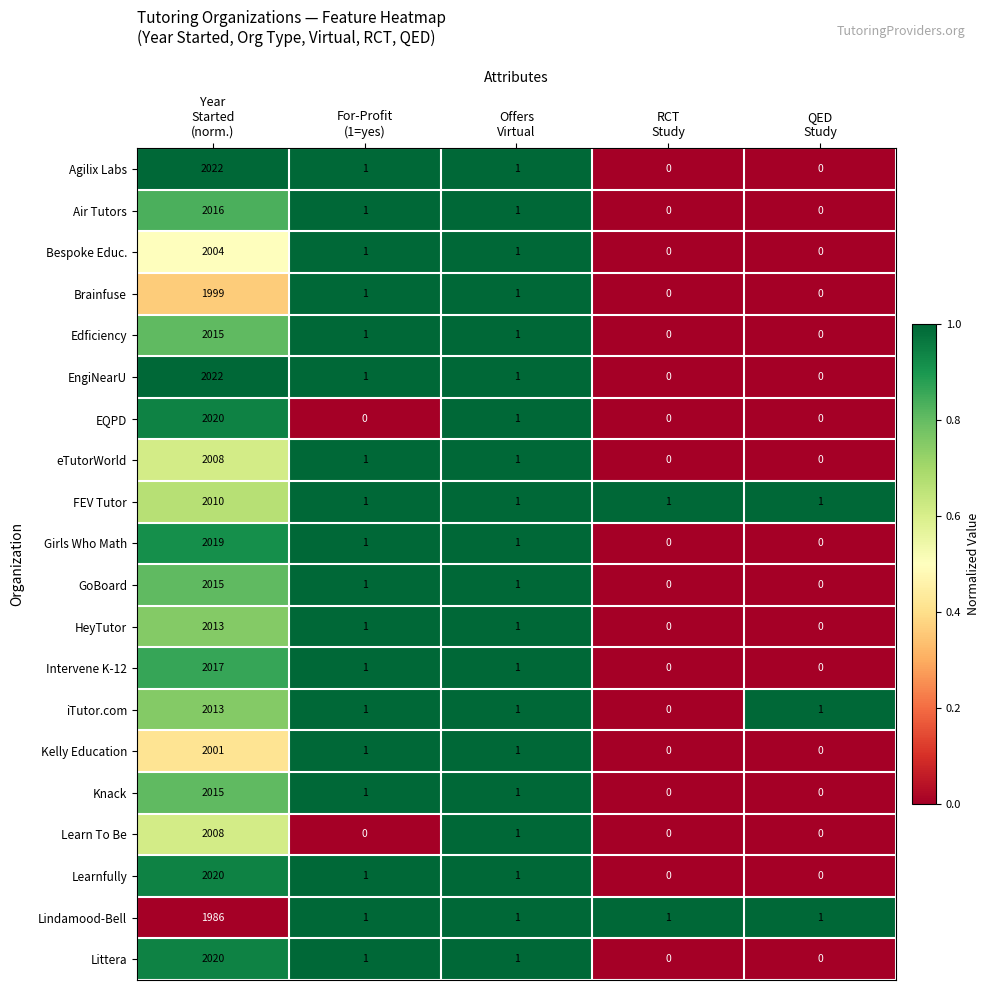

What is the difference between the maximum and minimum values in the Agilix Labs series?

2022